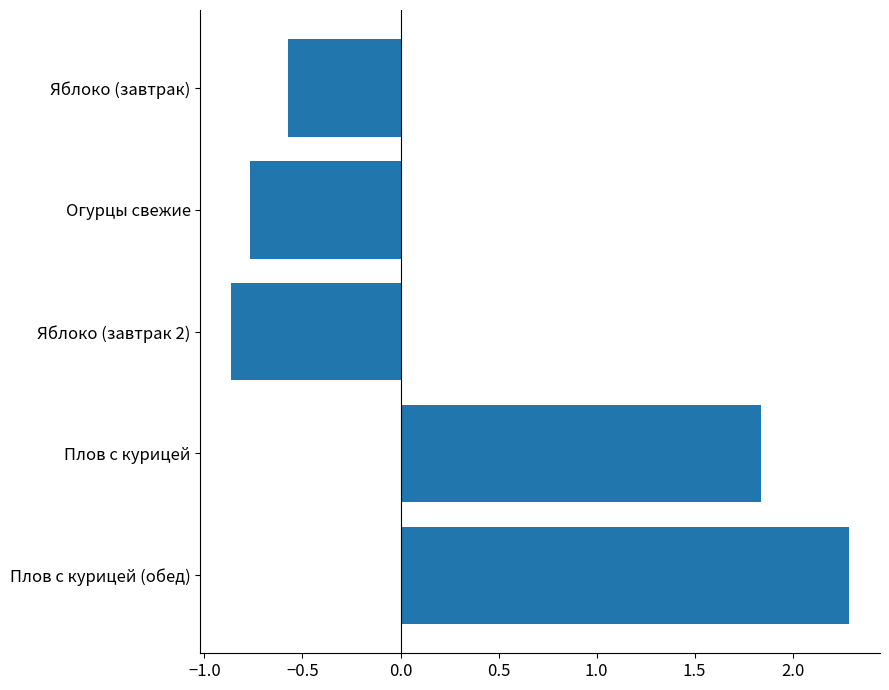

How many positive values are there?

2